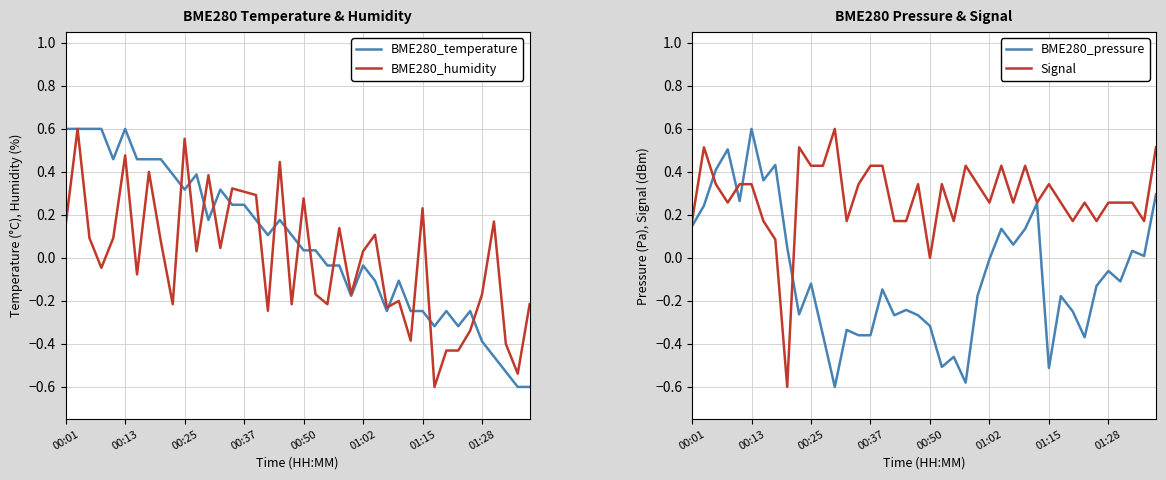

At how many categories does at least one series exceed 0?

40